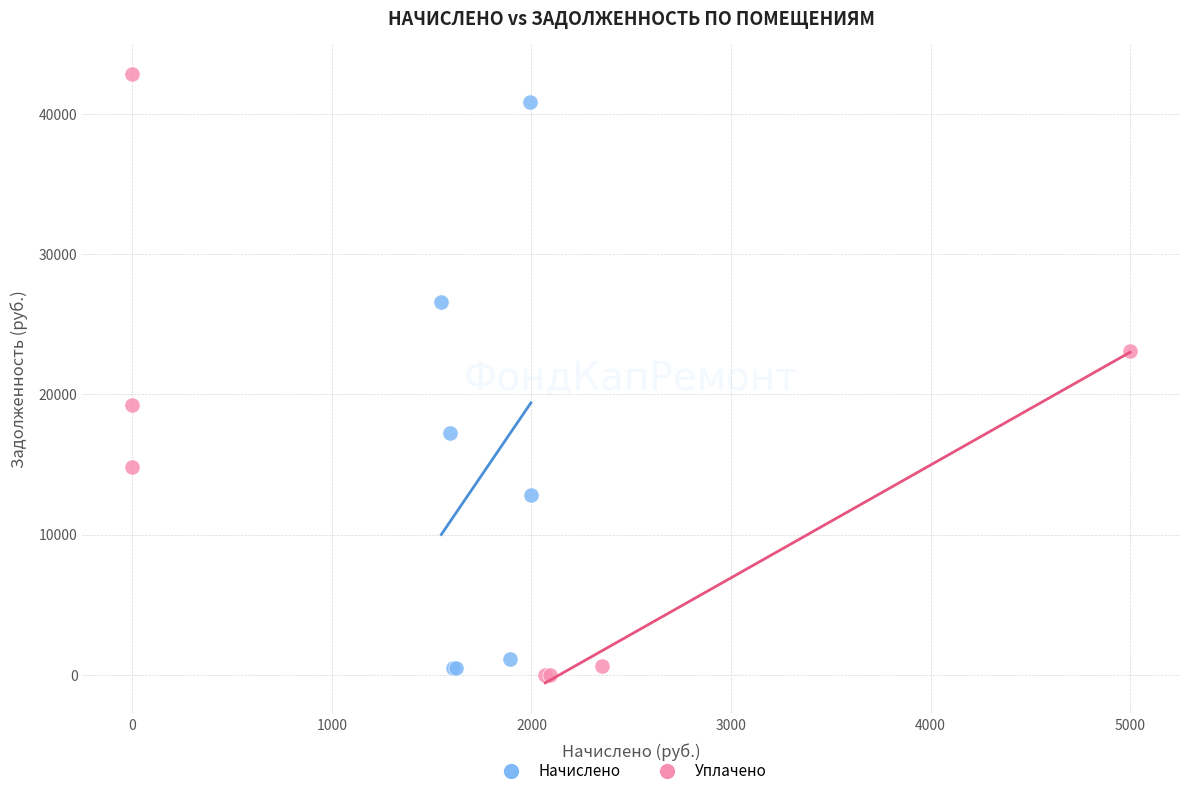

Which series contains the highest Y value?

Уплачено